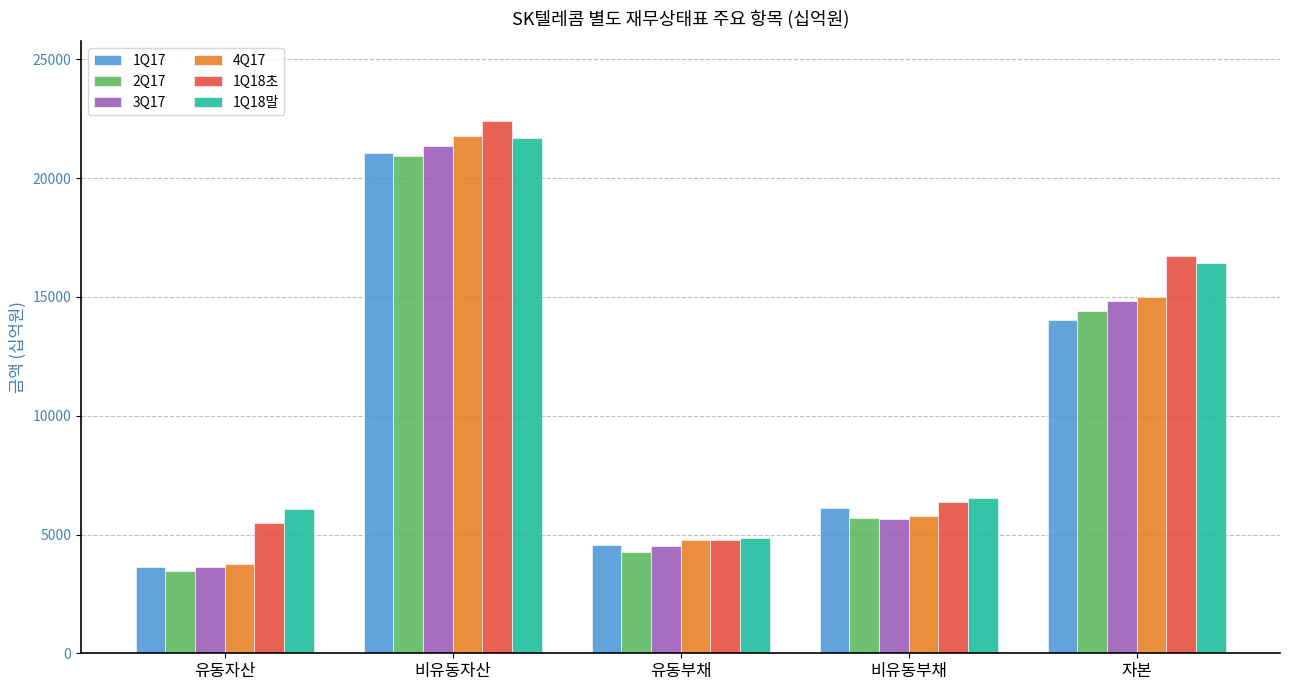

Which category has the highest value across all series?

비유동자산